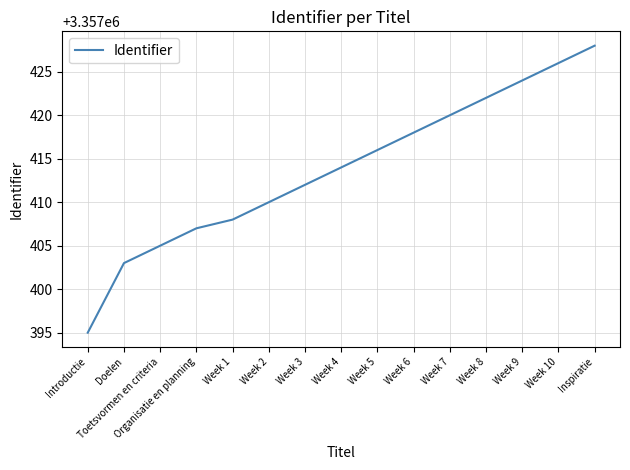

Reading right to left, what are all the values shown in this chart?

Inspiratie=3357428	Week 10=3357426	Week 9=3357424	Week 8=3357422	Week 7=3357420	Week 6=3357418	Week 5=3357416	Week 4=3357414	Week 3=3357412	Week 2=3357410	Week 1=3357408	Organisatie en planning=3357407	Toetsvormen en criteria=3357405	Doelen=3357403	Introductie=3357395